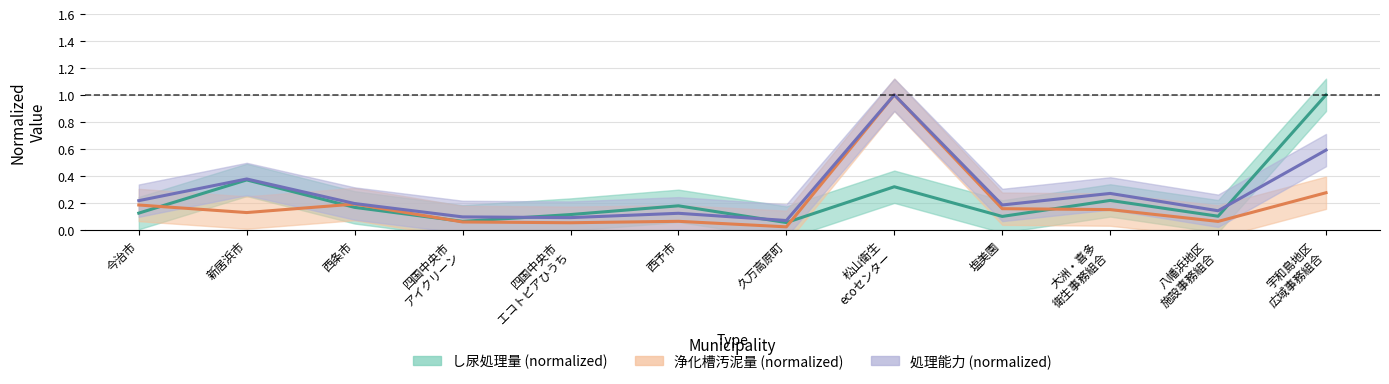

Which has a higher value, 宇和島地区
広域事務組合 or 新居浜市?

宇和島地区
広域事務組合